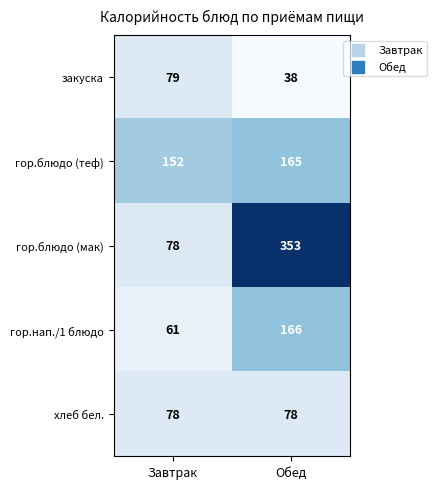

What value does the гор.нап./1 блюдо series have at Обед, to the nearest 5?

165